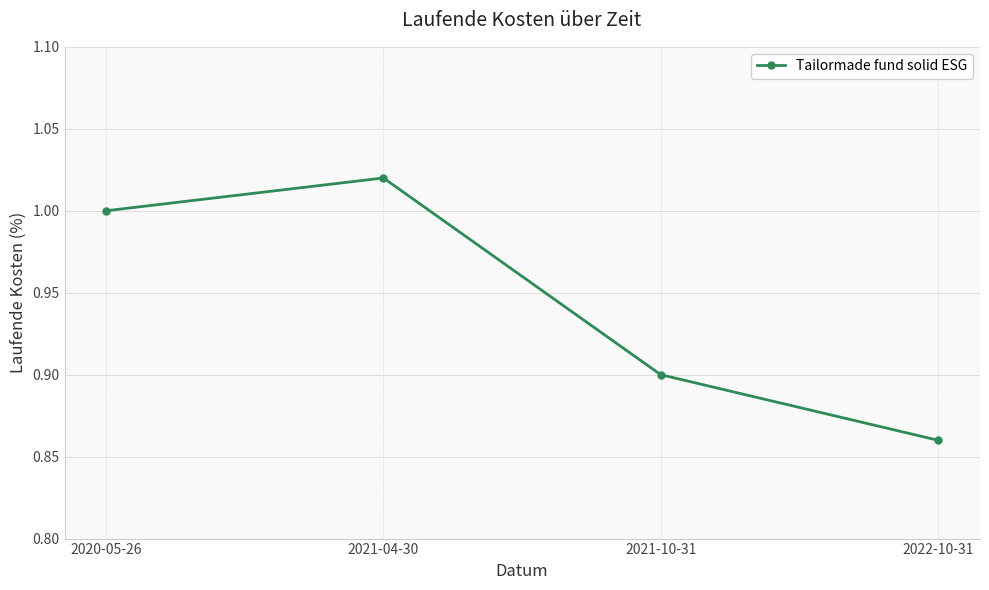

How many points are higher than both their immediate neighbors (excluding endpoints)?

1